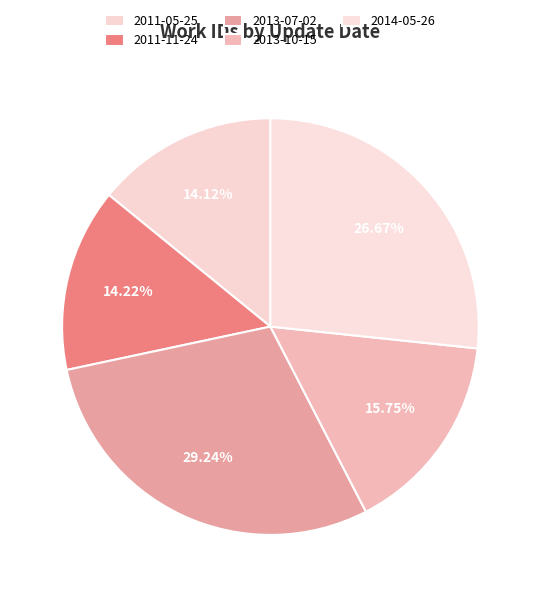

To the nearest percent, what is the difference between the 2014-05-26 and 2011-11-24 slice percentages?

12%